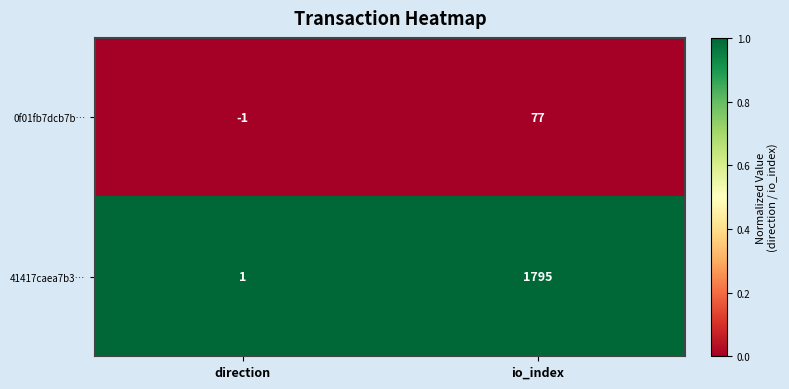

Reading left to right, transcribe all the data shown in this chart.

0f01fb7dcb7b…: -1	77
41417caea7b3…: 1	1795